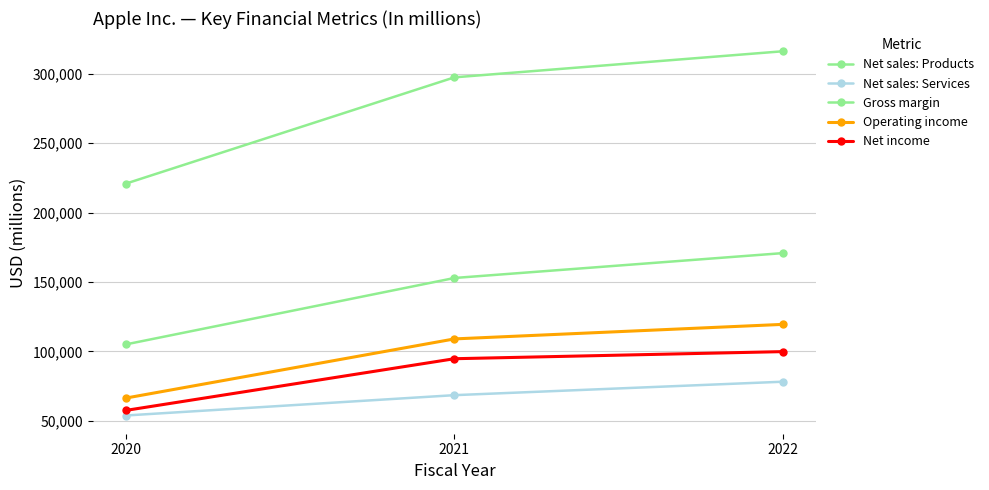

The Operating income series shows 65107 at 2022. True or false?

False